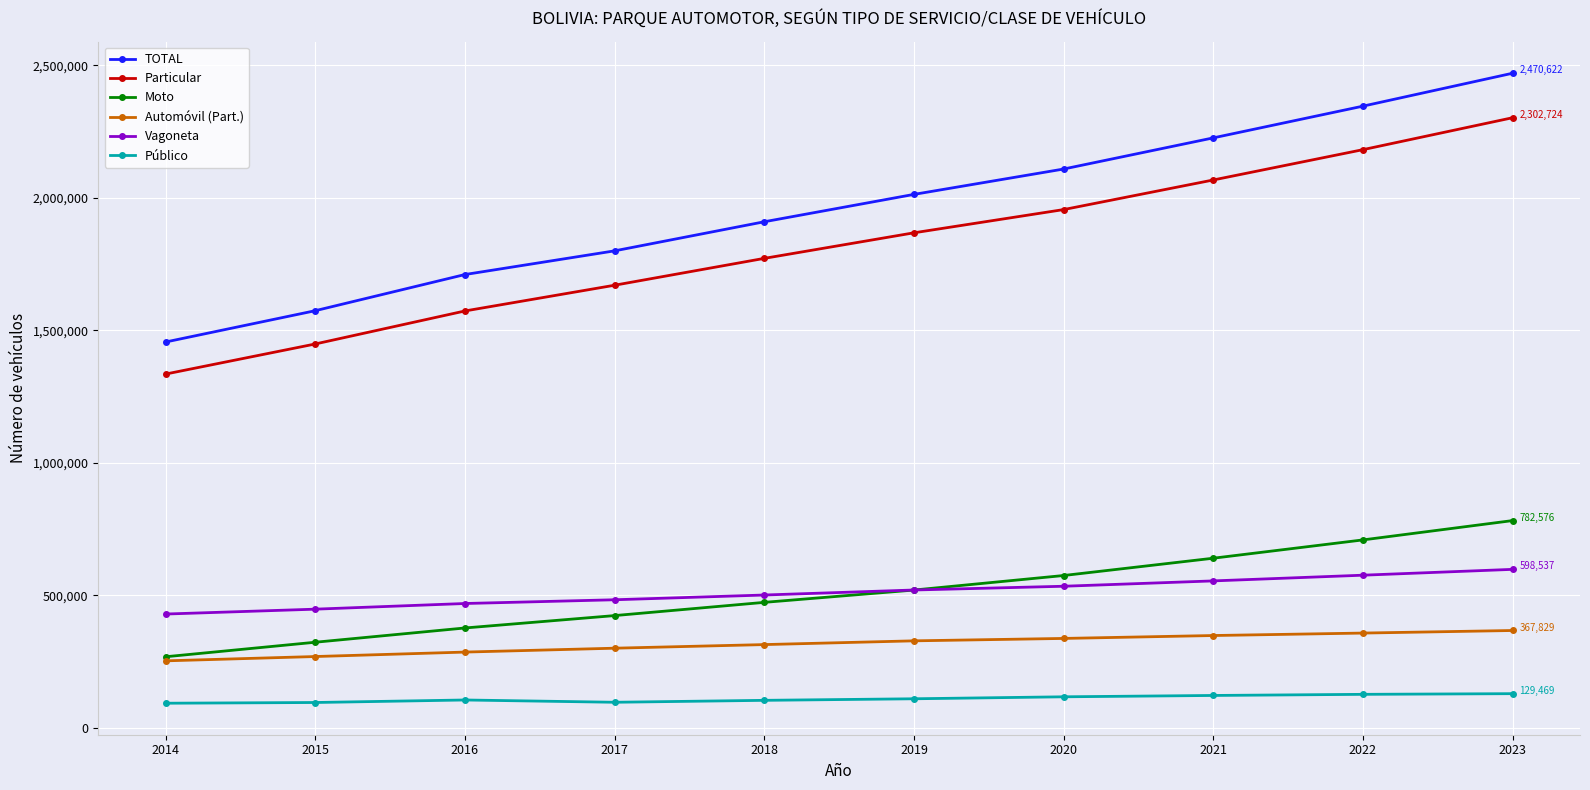

What is the smallest value displayed?

93421